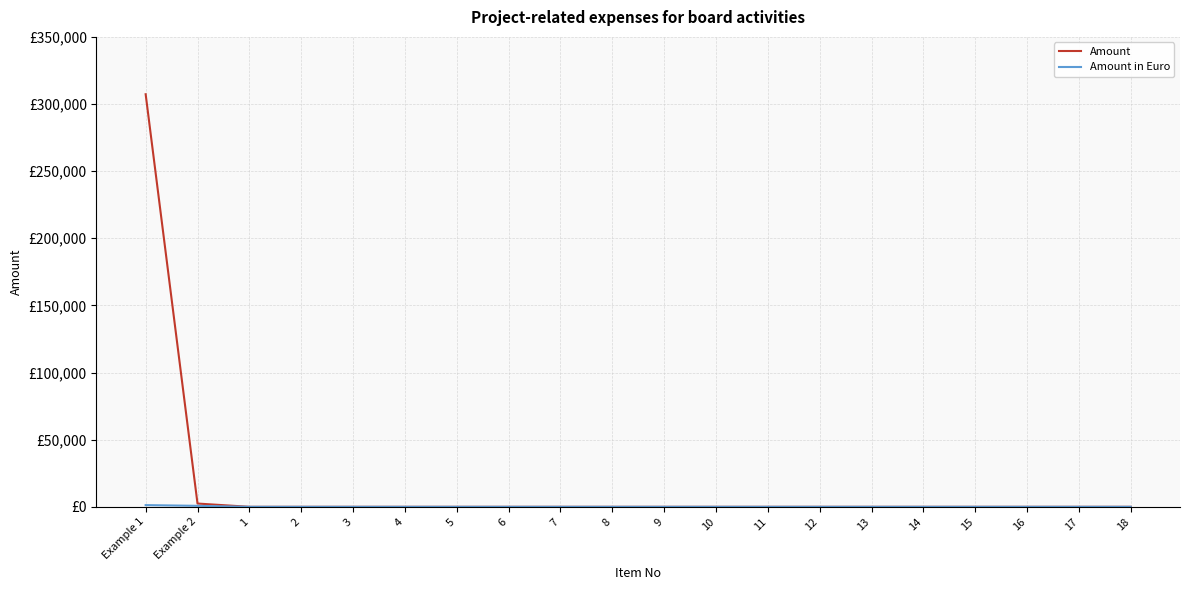

What is the difference between the Amount values at 5 and Example 2?

2437.0